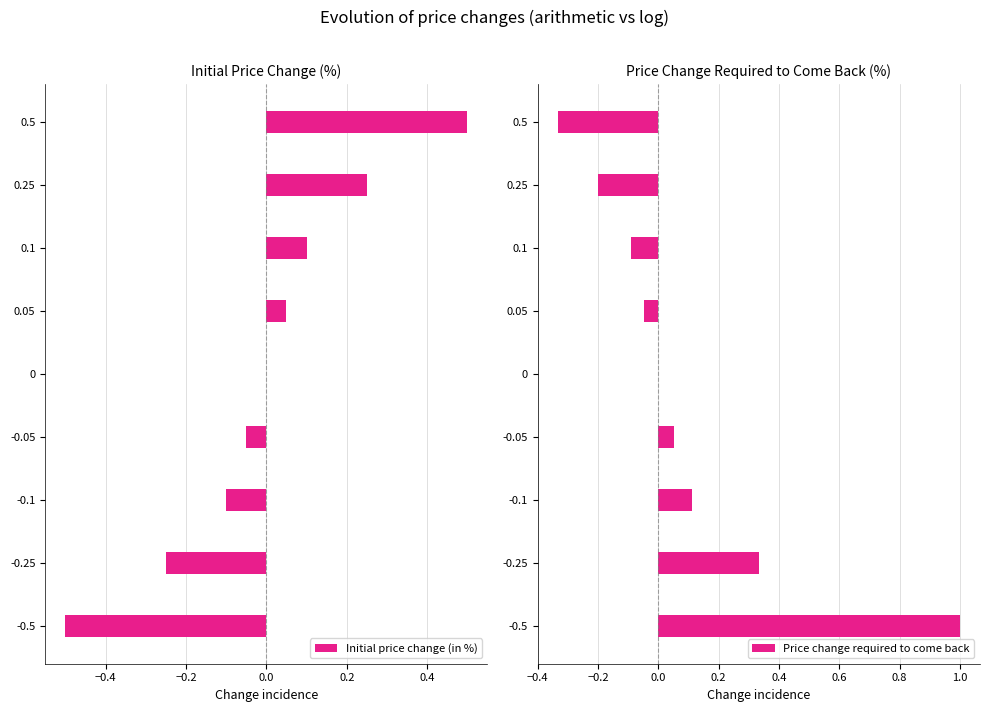

Which category has the highest value in the Initial price change (in %) series?

0.5